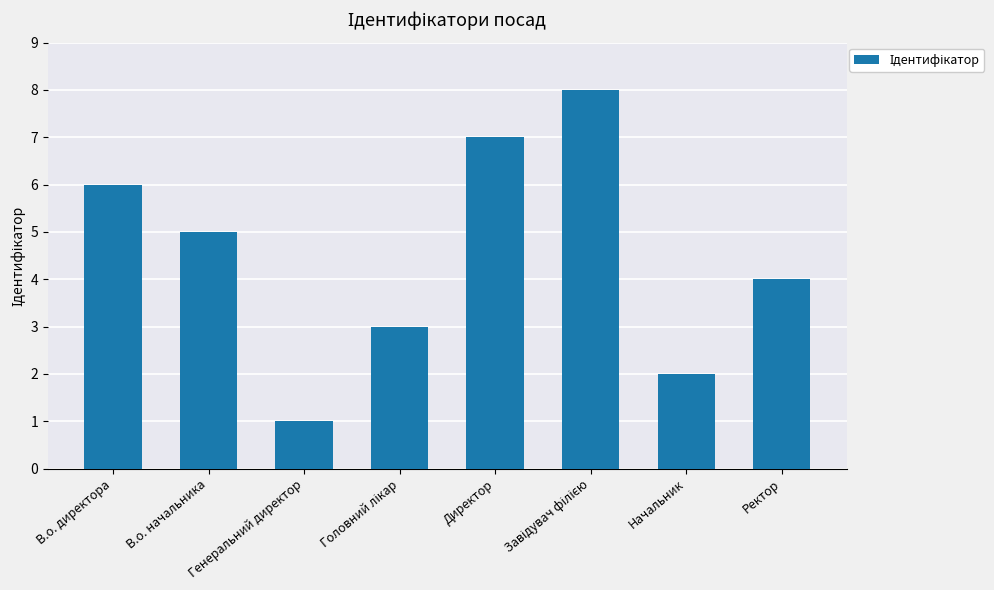

Is it true that the value at Ректор is 7?

False